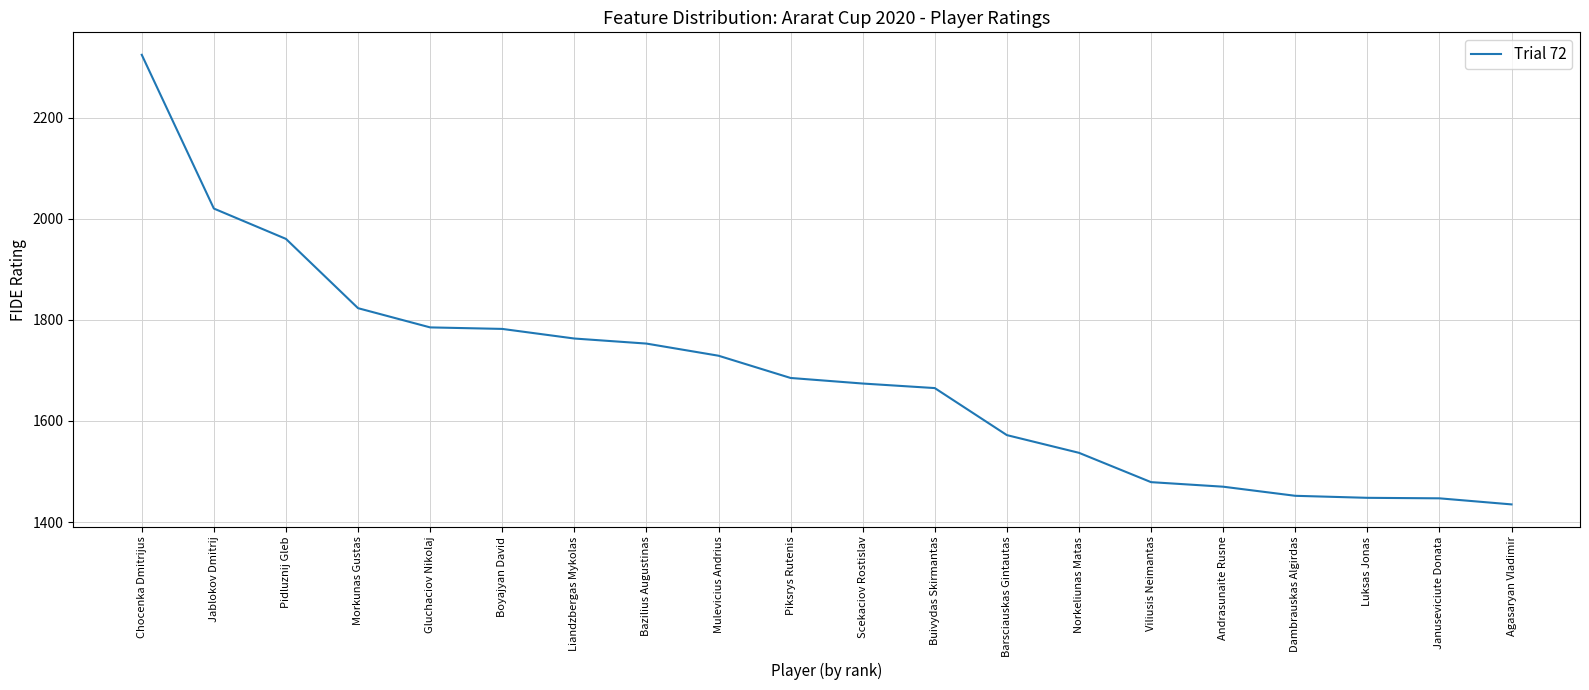

At which label is the value closest to 1879?

Morkunas Gustas